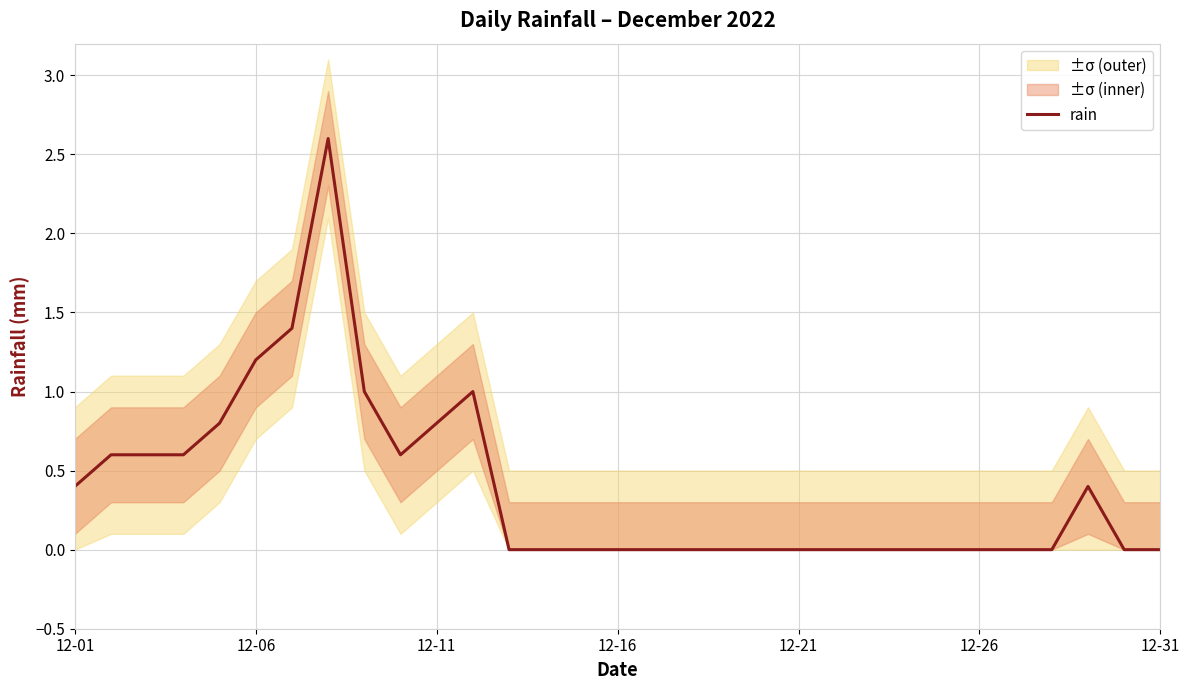

The rain series shows 0.4 at 12-01. True or false?

True